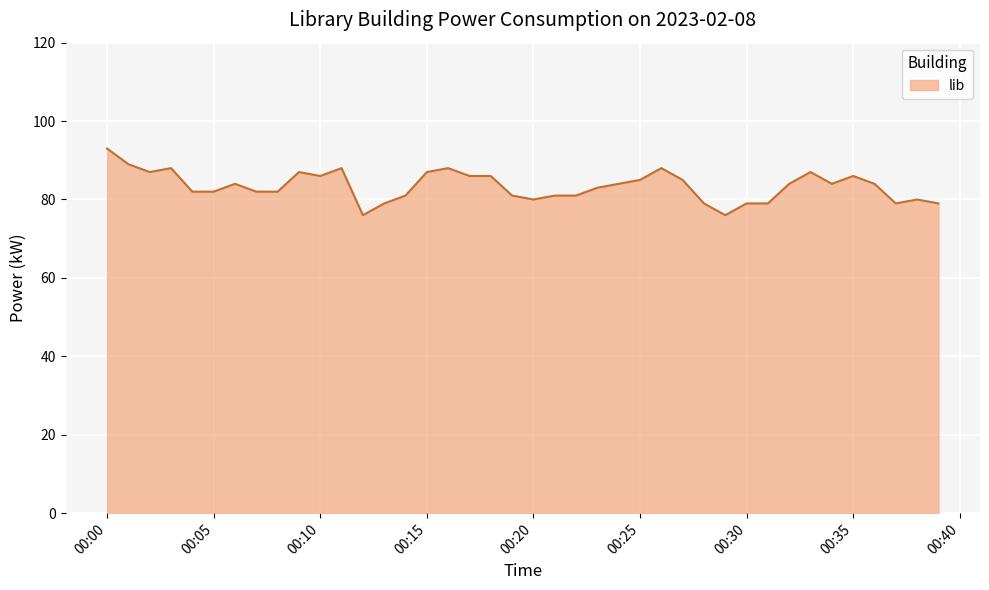

What is the average value?

83